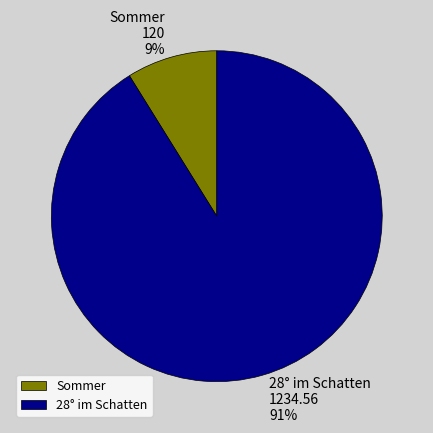

How many slices are in this pie chart?

2